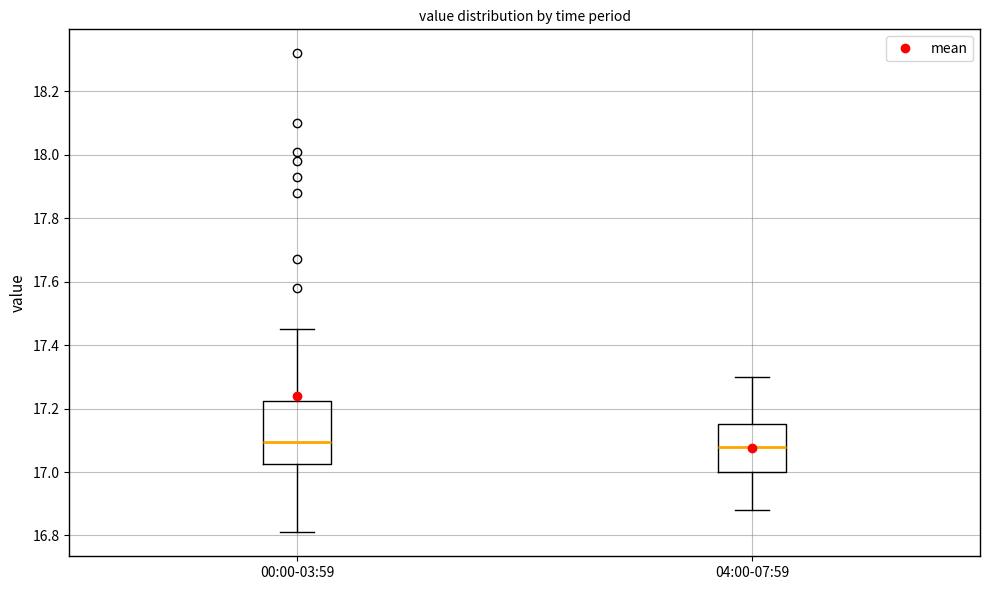

Reading left to right, read every box against the y-axis: the position of its median line, the range the box covers, and the ends of its whiskers. The values are not printed on the chart, so give them approximately, as read against the axis.

00:00-03:59: median 17.10, box 17.02 to 17.22, whiskers 16.82 to 17.46
04:00-07:59: median 17.08, box 17.00 to 17.16, whiskers 16.88 to 17.30